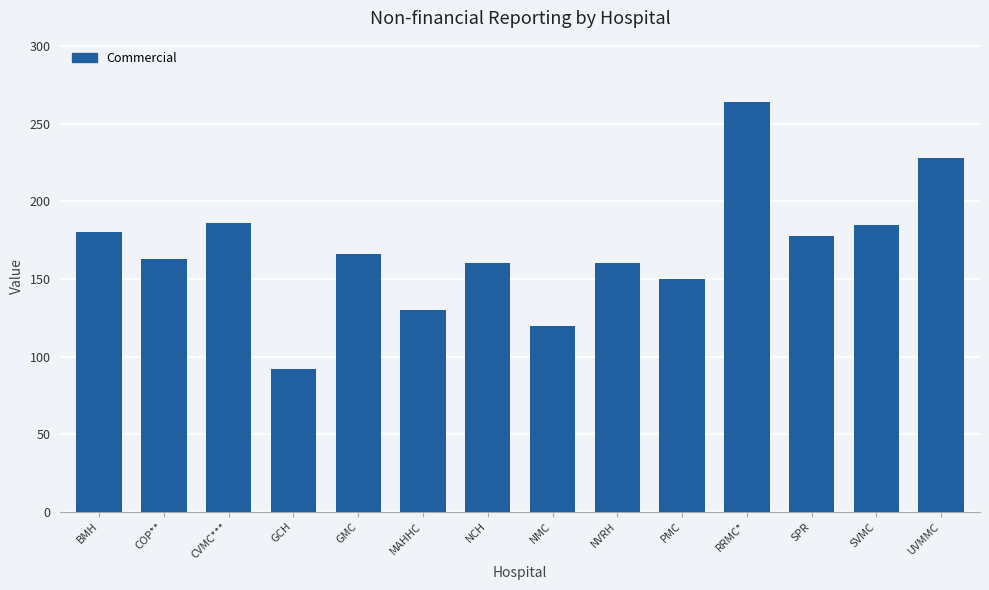

What is the average value?

169